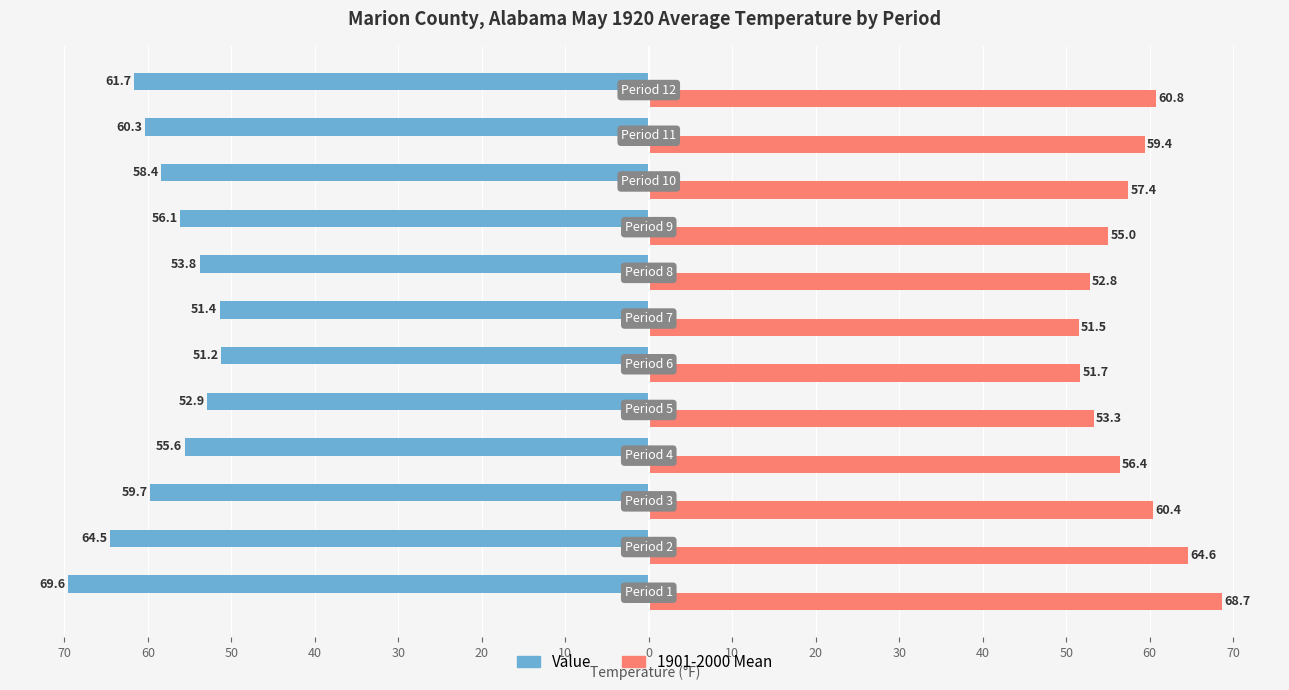

What is the sum of all Value values?

-695.2